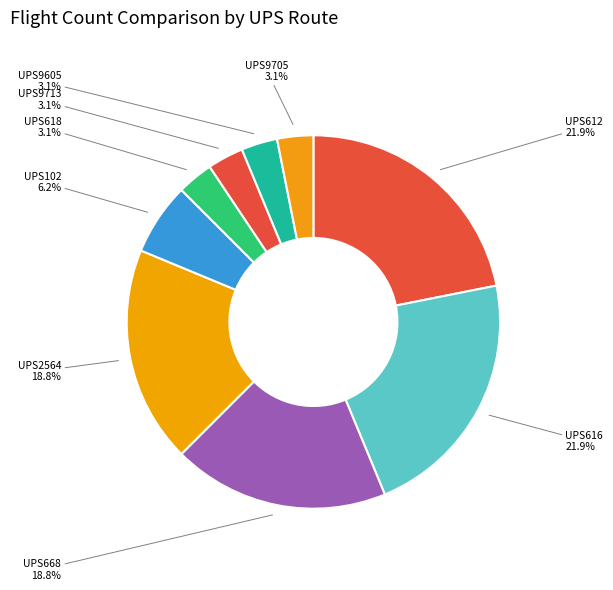

Is it true that UPS2564 is 19% of the pie?

True